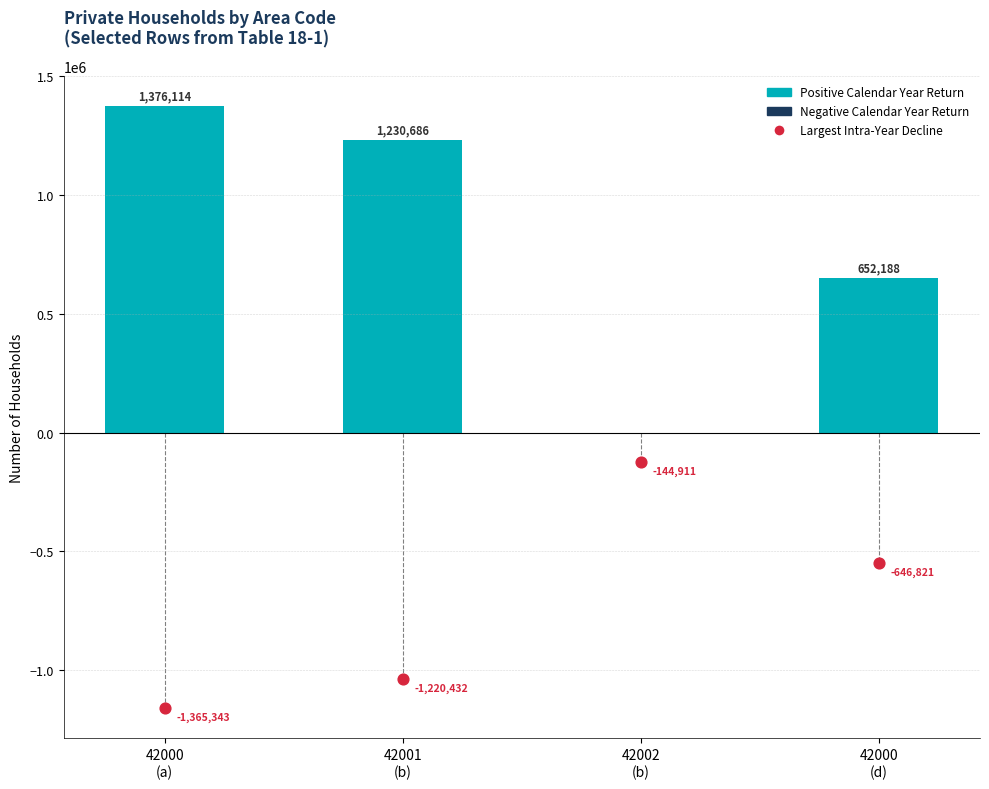

At how many categories does at least one series exceed 803419?

2